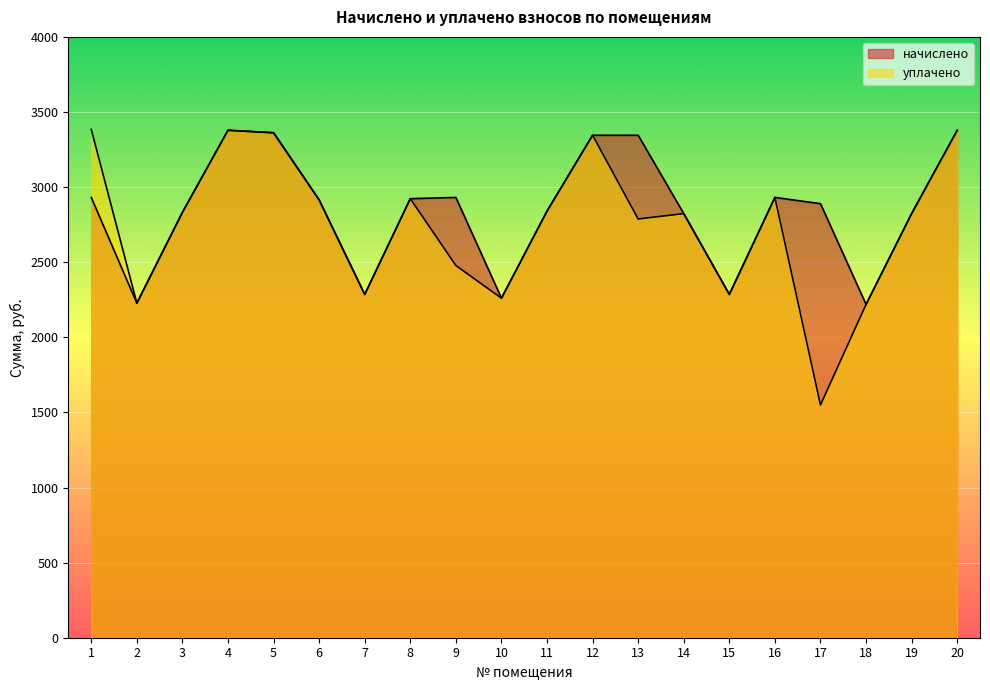

Reading right to left, extract all data points from this chart.

начислено: 20=3378.2	19=2823.5	18=2219.0	17=2889.7	16=2931.1	15=2285.3	14=2823.5	13=3345.1	12=3345.1	11=2840.0	10=2260.4	9=2931.1	8=2922.8	7=2285.3	6=2914.6	5=3361.7	4=3378.3	3=2831.8	2=2227.3	1=2931.1
уплачено: 20=3378.2	19=2823.5	18=2219.0	17=1549.6	16=2931.1	15=2285.3	14=2823.5	13=2787.7	12=3345.1	11=2840.0	10=2260.4	9=2478.0	8=2922.8	7=2285.3	6=2914.6	5=3361.7	4=3378.3	3=2831.8	2=2227.3	1=3384.2